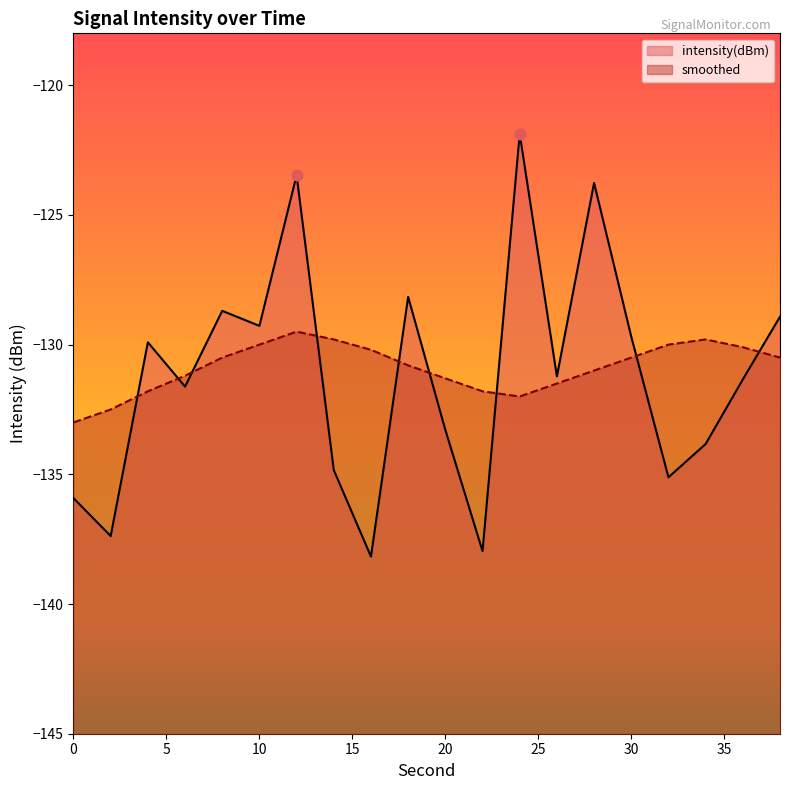

Which series has the largest Y range (max minus min)?

intensity(dBm)